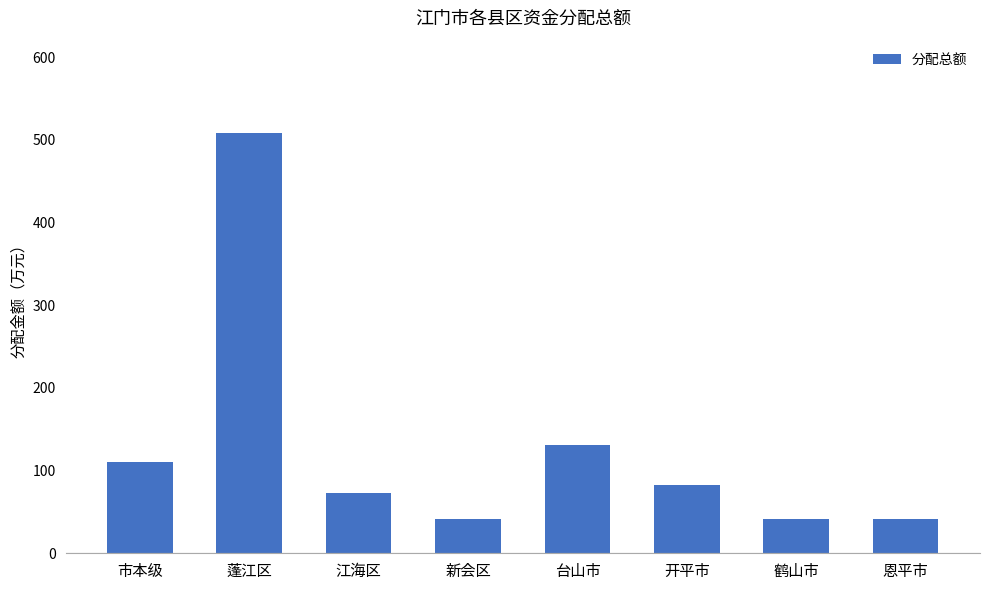

Which label corresponds to the largest value in the chart?

蓬江区